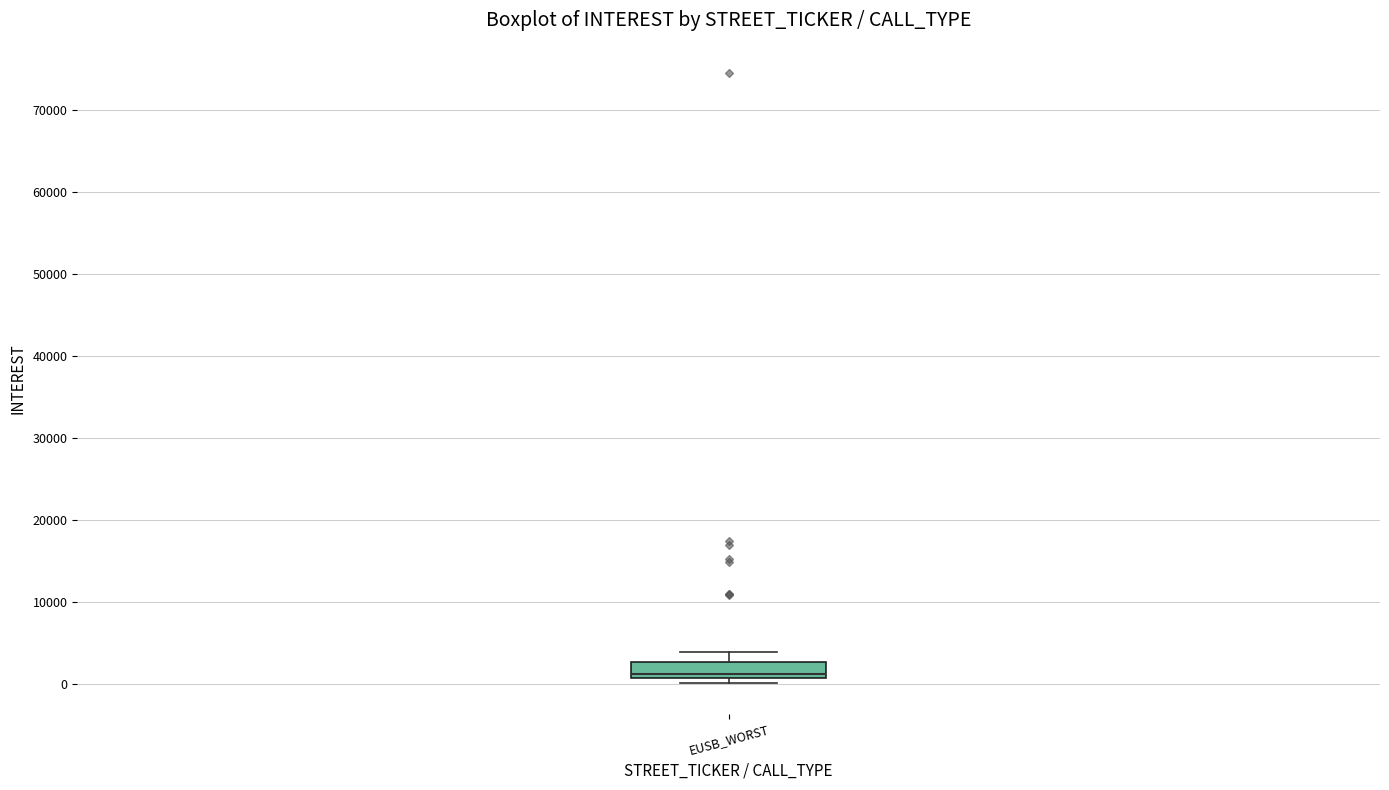

Transcribe this box plot: give where the median line is, the range the box spans, and where the two whiskers end, as read against the y-axis. The values are not printed on the chart, so give them approximately, as read against the axis.

median 1000 (just above the box's lower edge), box 1000 to 3000, whiskers 0 to 4000